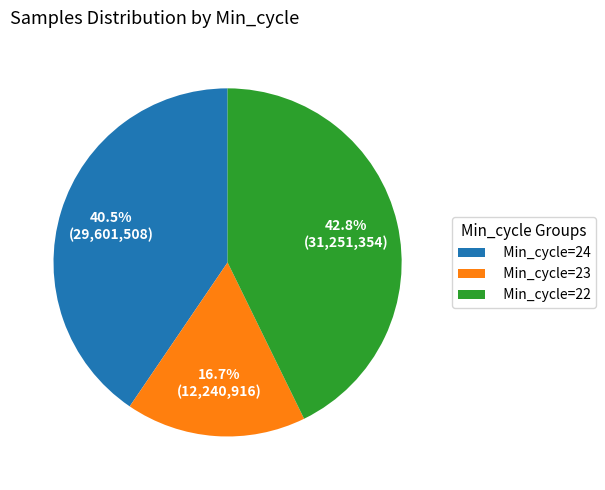

Approximately how many times larger is the value at Min_cycle=24 compared to Min_cycle=23?

2.4